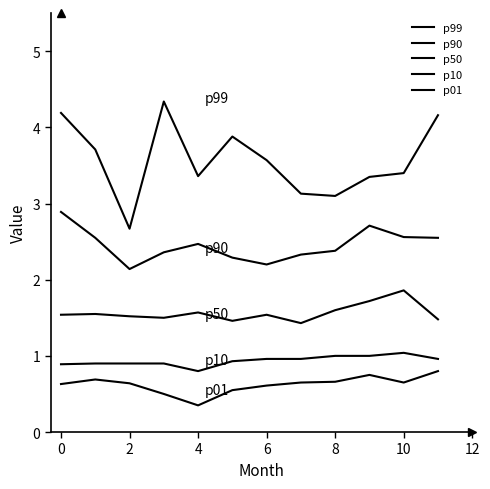

How many distinct data groups are displayed?

5